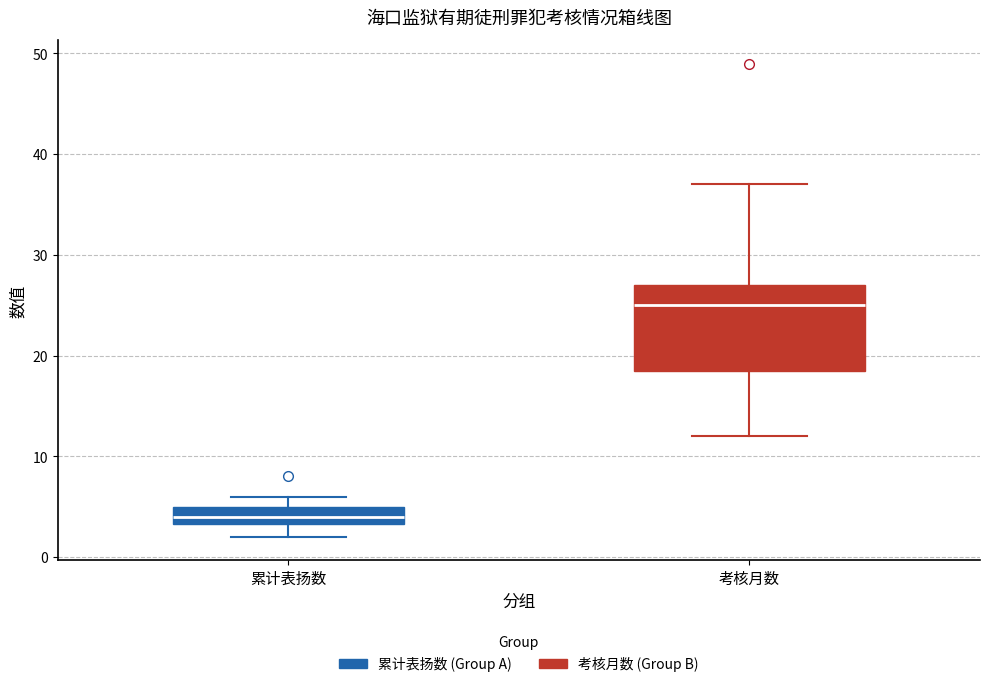

Reading left to right, read every box against the y-axis: the position of its median line, the range the box covers, and the ends of its whiskers. The values are not printed on the chart, so give them approximately, as read against the axis.

累计表扬数: median 4, box 3 to 5, whiskers 2 to 6
考核月数: median 25, box 19 to 27, whiskers 12 to 37